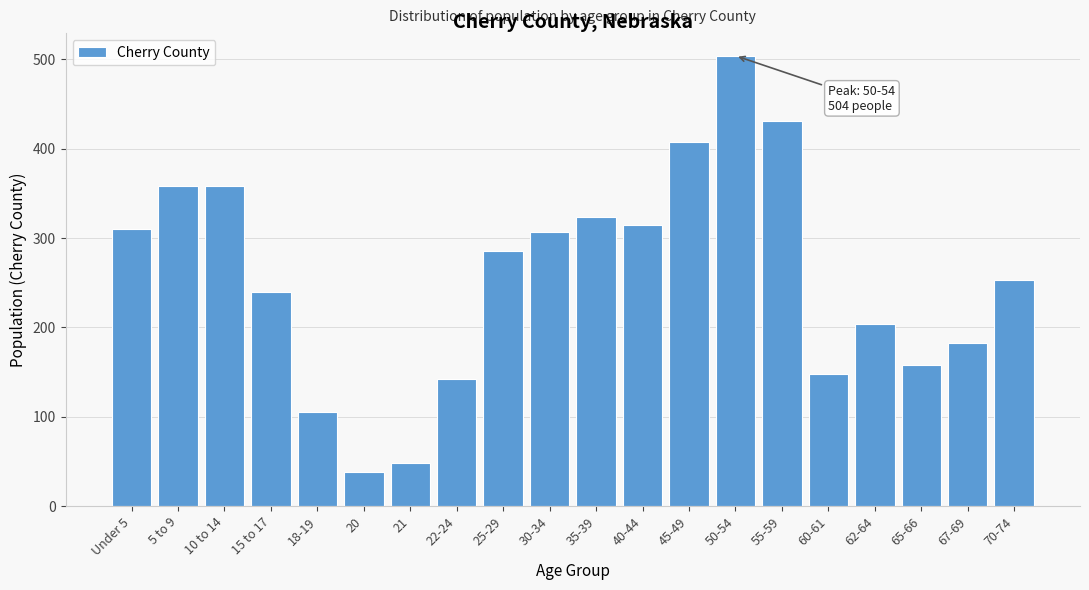

Reading left to right, list all the values displayed in this chart.

310	358	358	239	105	38	48	142	285	307	324	315	407	504	431	148	204	158	182	253